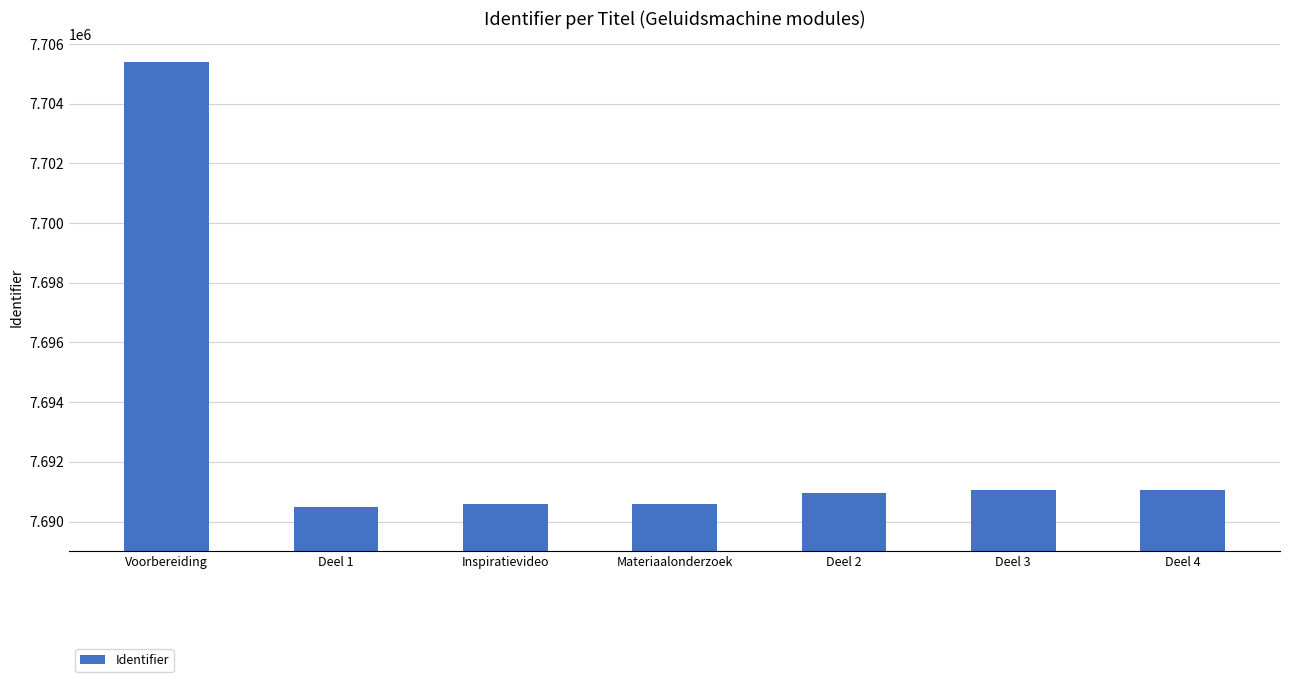

What is the difference between the values at Inspiratievideo and Materiaalonderzoek?

10